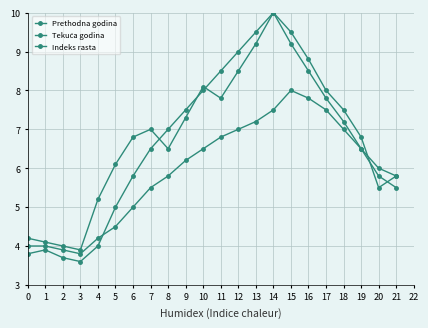

Which series has the largest range (max minus min)?

Tekuća godina